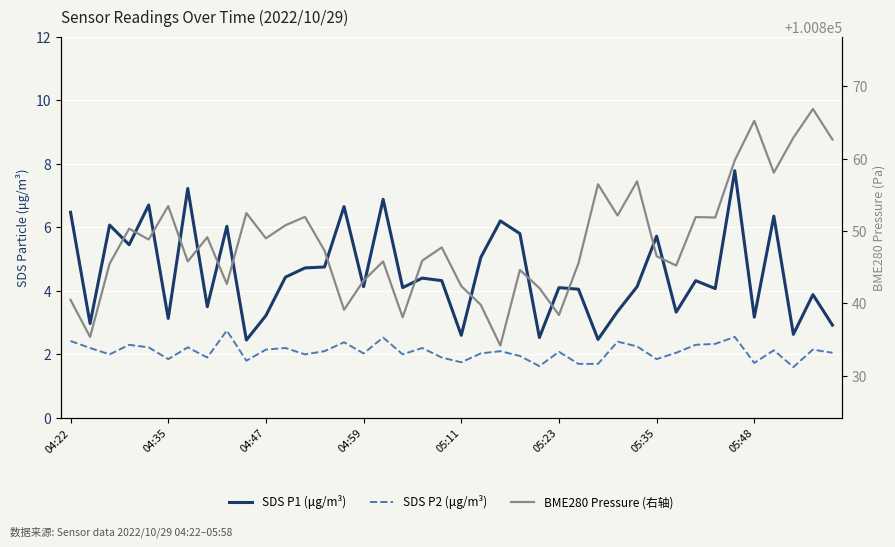

Which series has the widest spread of values?

BME280 Pressure (右轴)